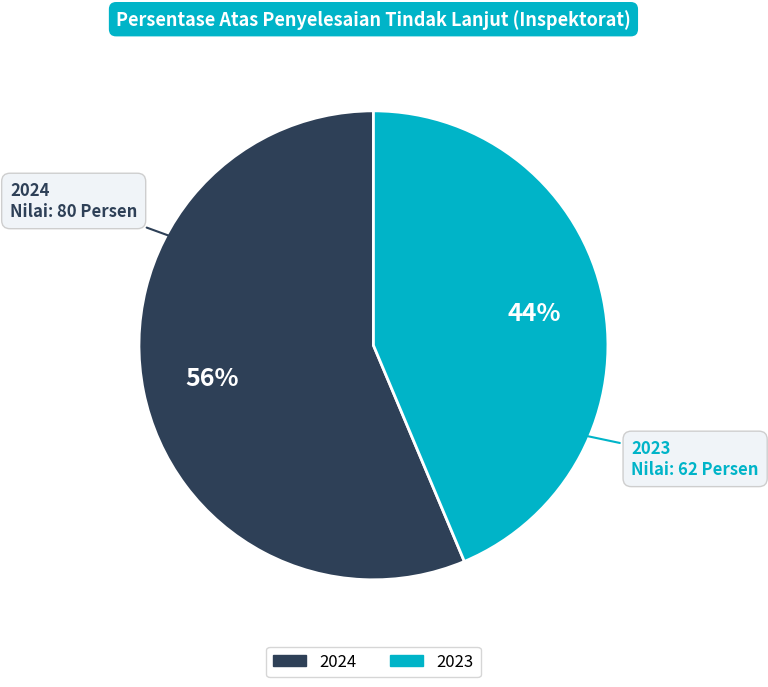

What is the ratio of the value at 2024 to the value at 2023?

1.3